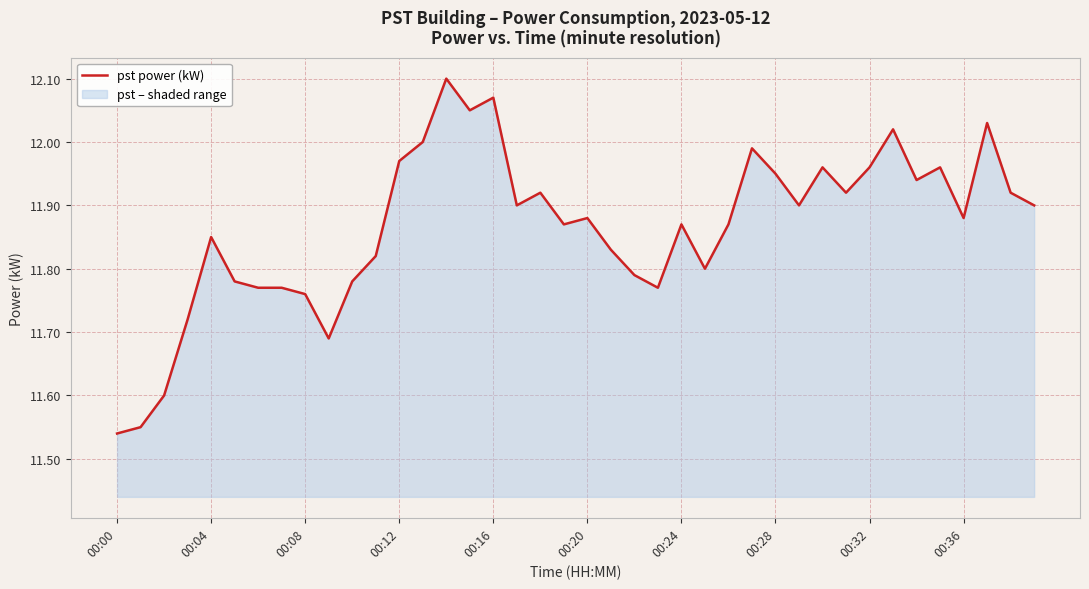

True or false: the data shows 7.4 at 00:12.

False